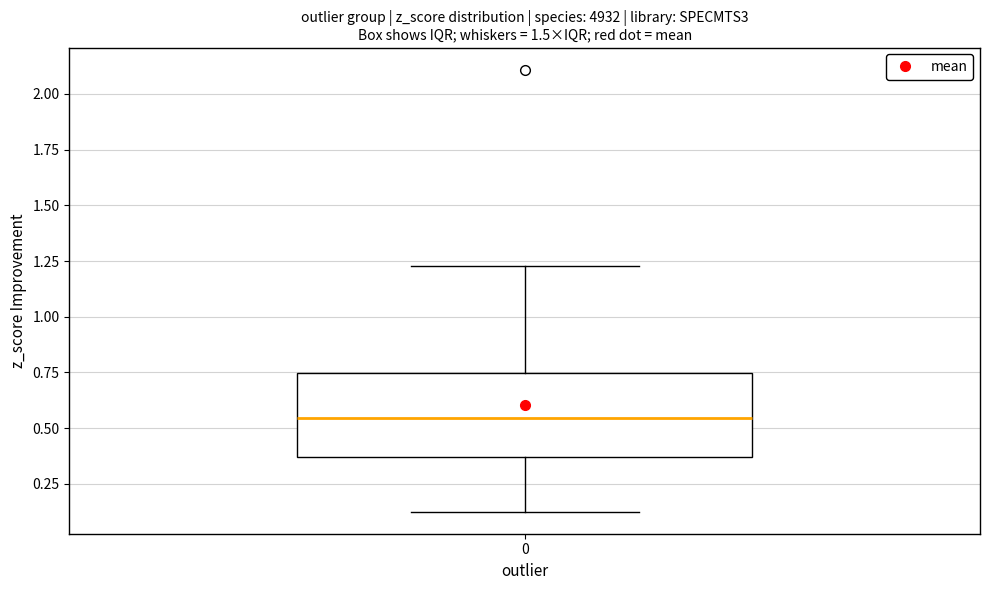

Where is the lower edge of the box at x = 0 on the y-axis? The values are not printed on the chart, so give them approximately, as read against the axis.

0.35